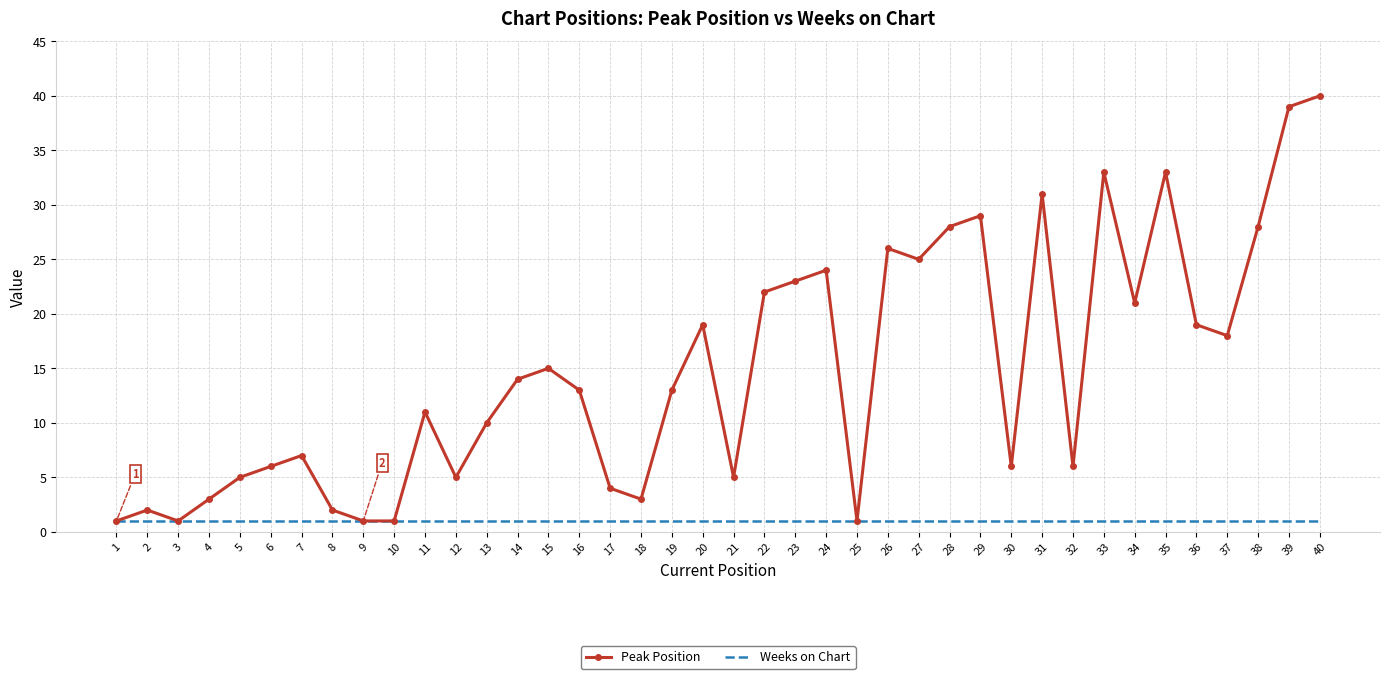

What are all the series names shown in the legend?

Peak Position, Weeks on Chart